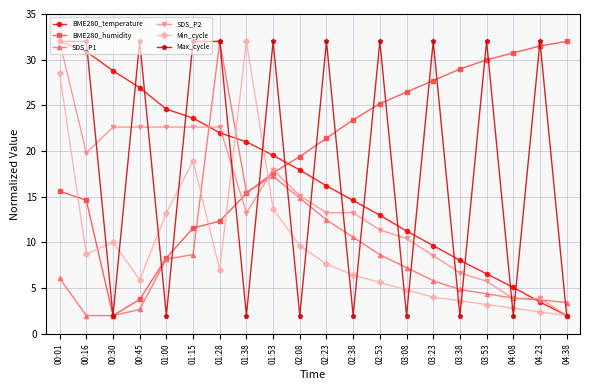

Is the value of Max_cycle at 04:23 greater than the value of SDS_P1 at 01:15?

Yes